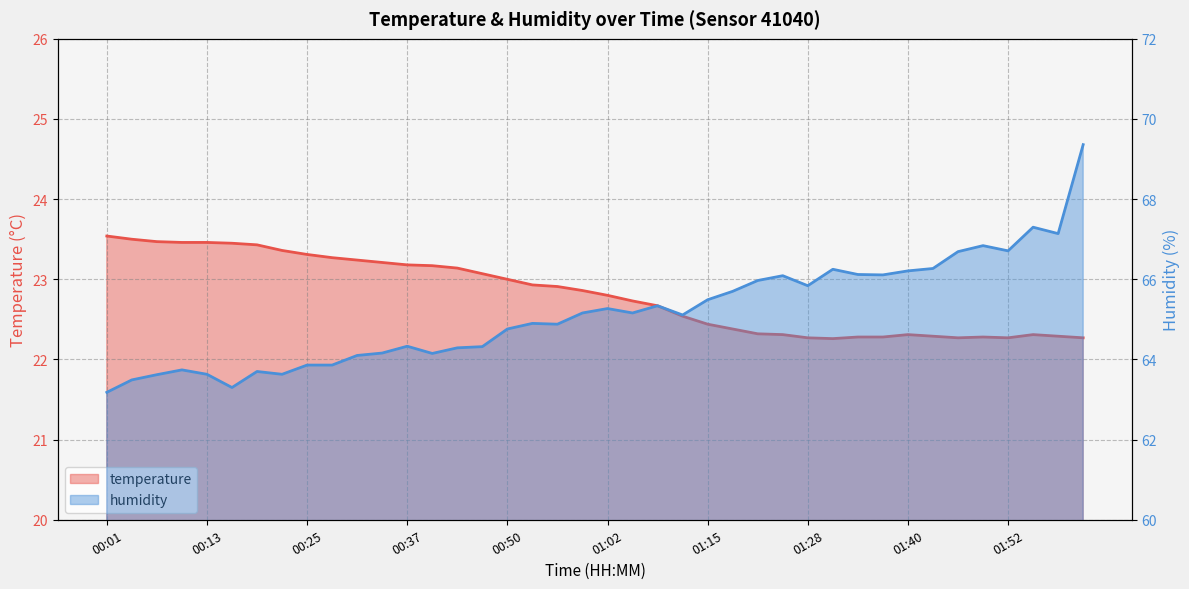

Where is humidity nearest to the value 66?

01:21